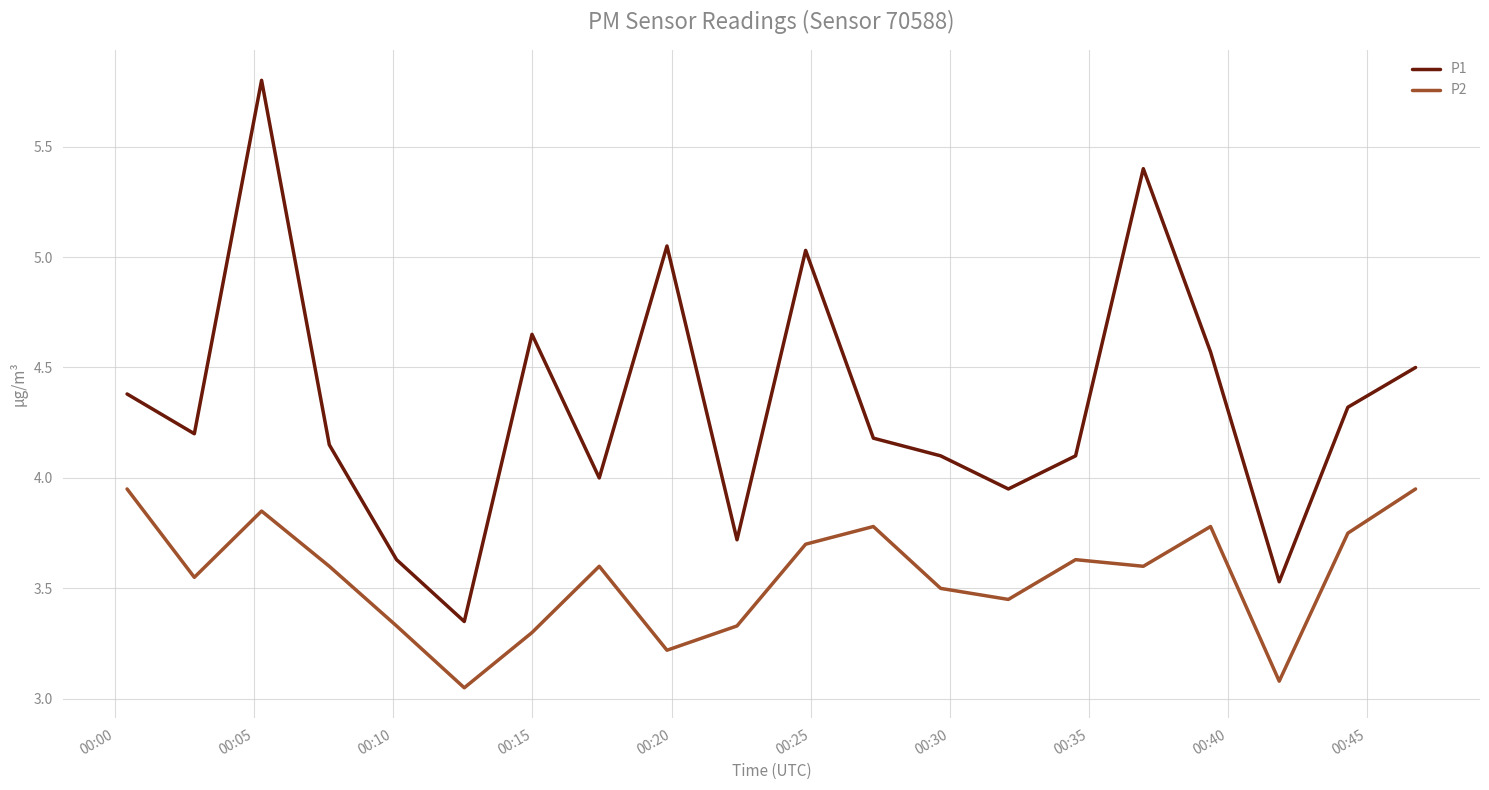

True or false: P1 and P2 cross at least once.

False